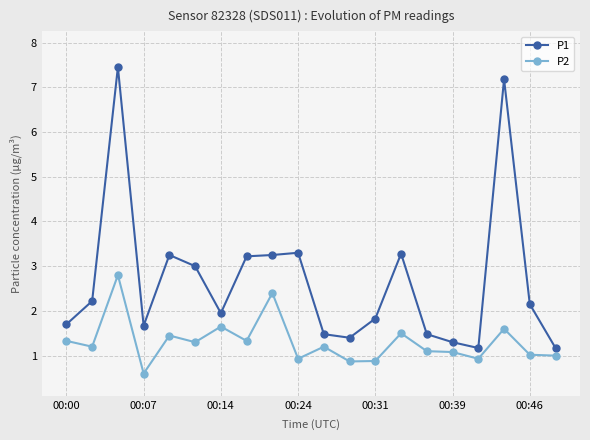

What are all the series names shown in the legend?

P1, P2